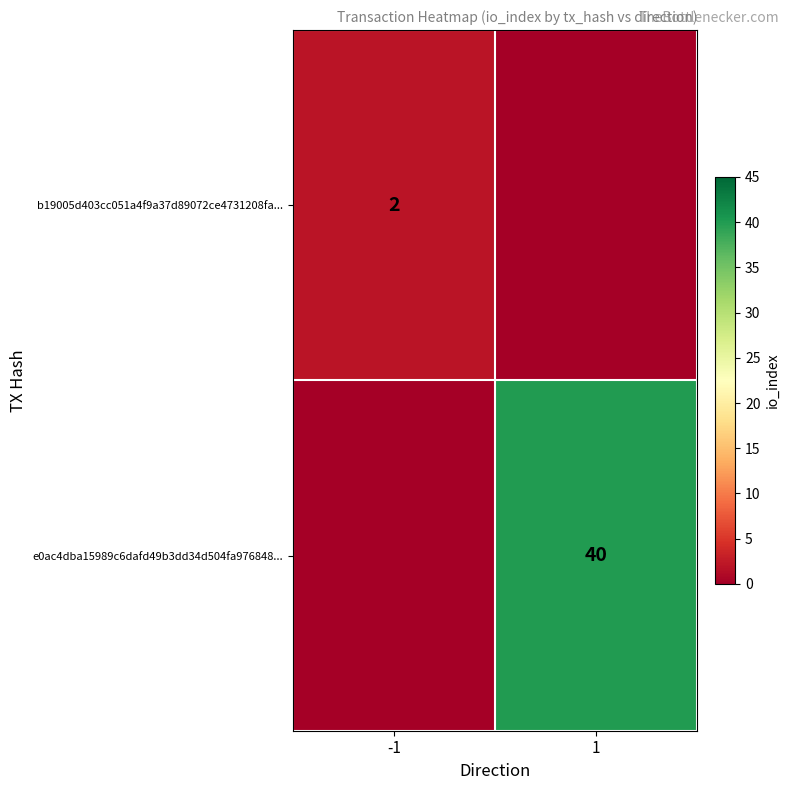

The value of b19005d403cc051a4f9a37d89072ce4731208fa... at -1 is 2. True or false?

True